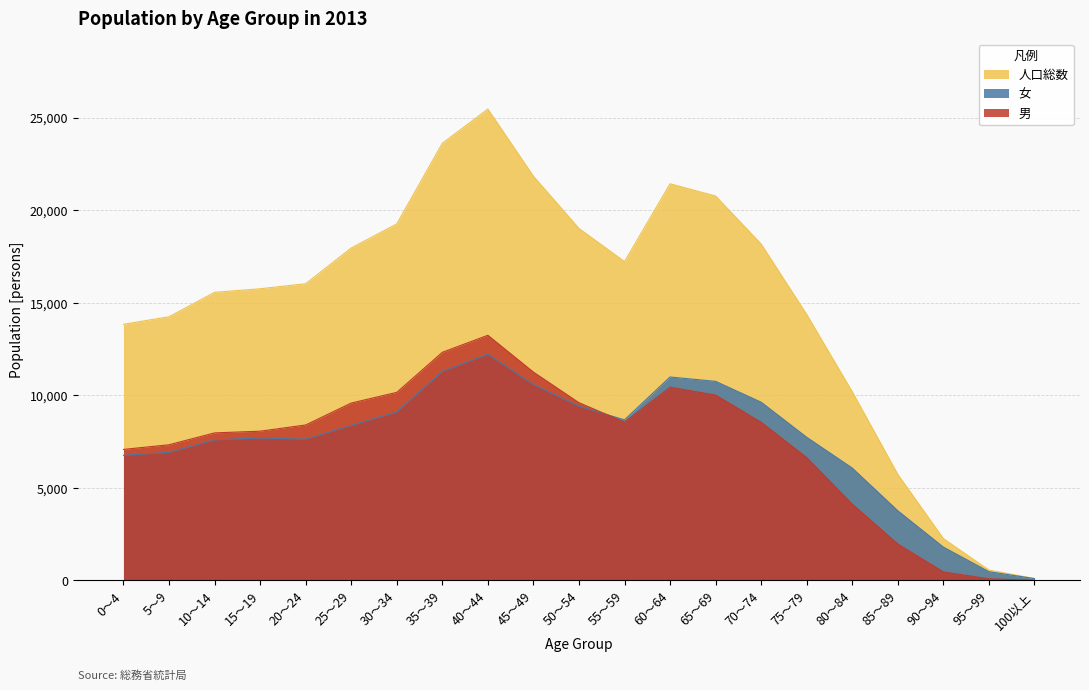

List the series in order of their peak value, lowest first.

女, 男, 人口総数